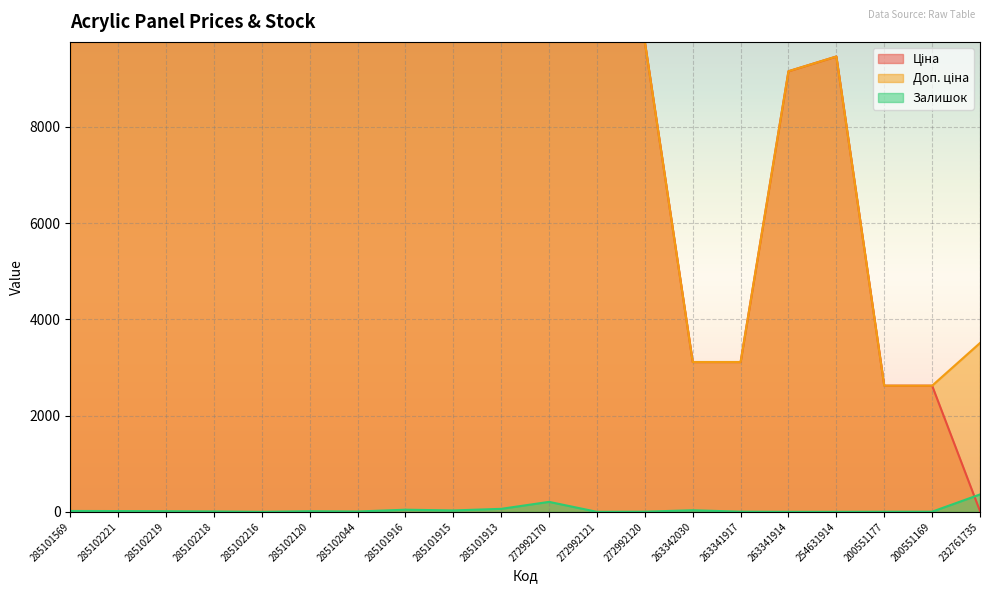

Where is the first local maximum for Залишок?

285102120